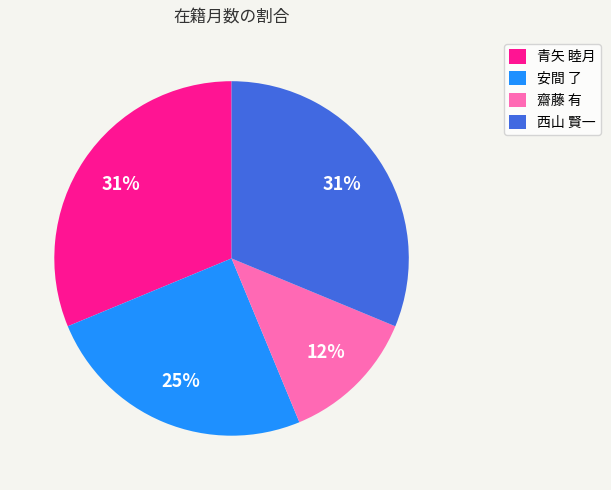

How many segments does this pie chart have?

4